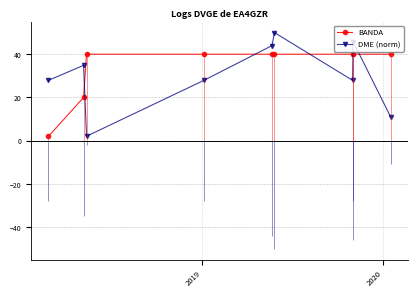

How many intersections are there between BANDA and DME (norm)?

5